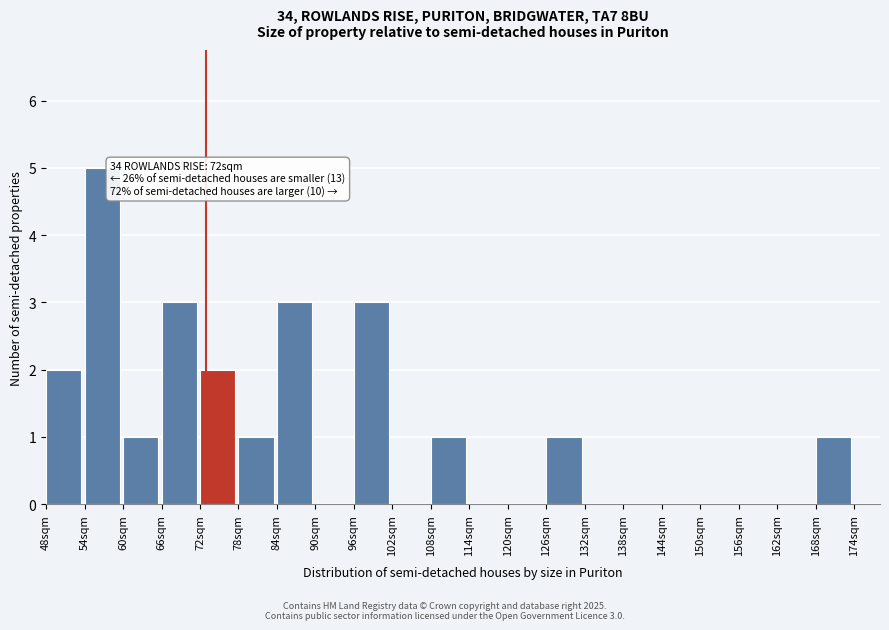

Which range on the x-axis has the tallest bar?

54 to 60